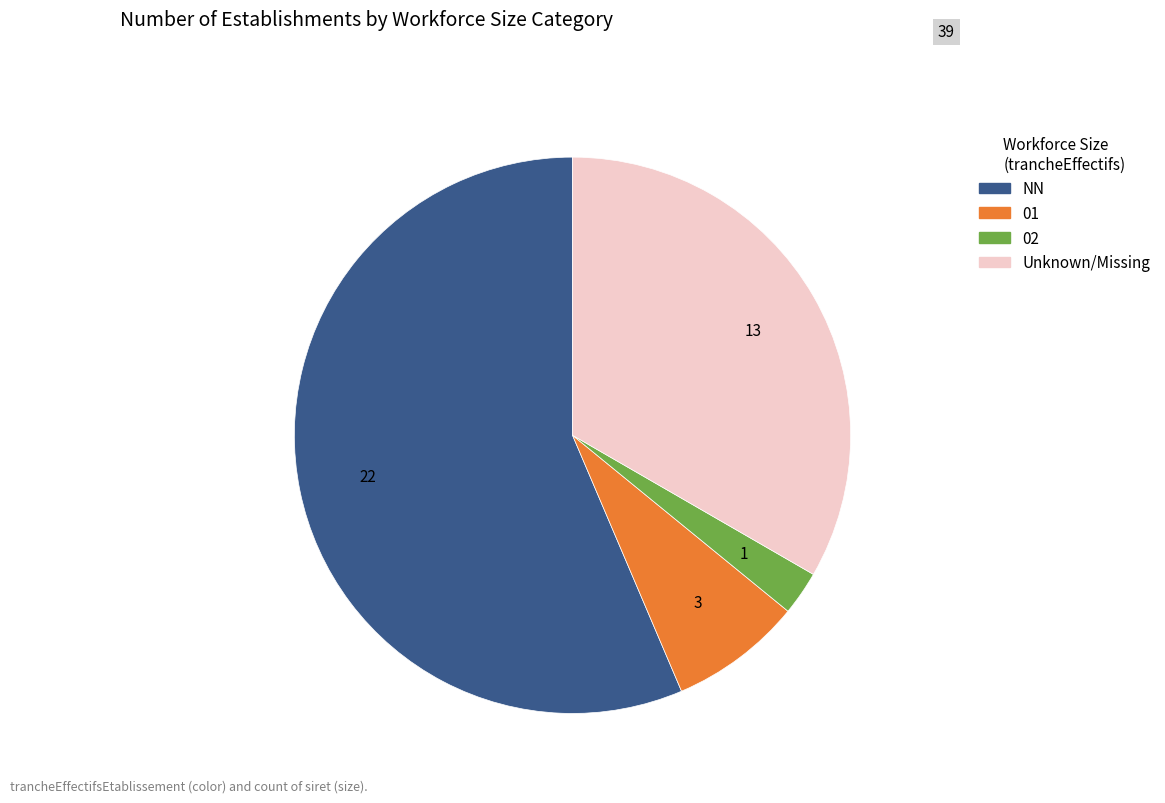

Is there a majority slice in this chart?

Yes